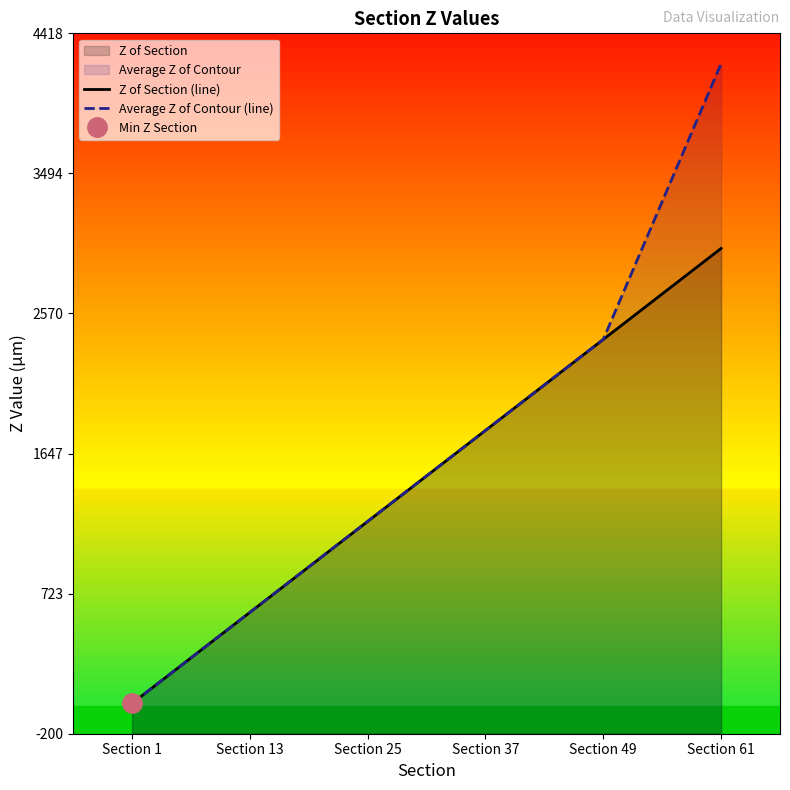

What is the sum of the Z of Section (line) values at Section 1 and Section 61?

3000.0